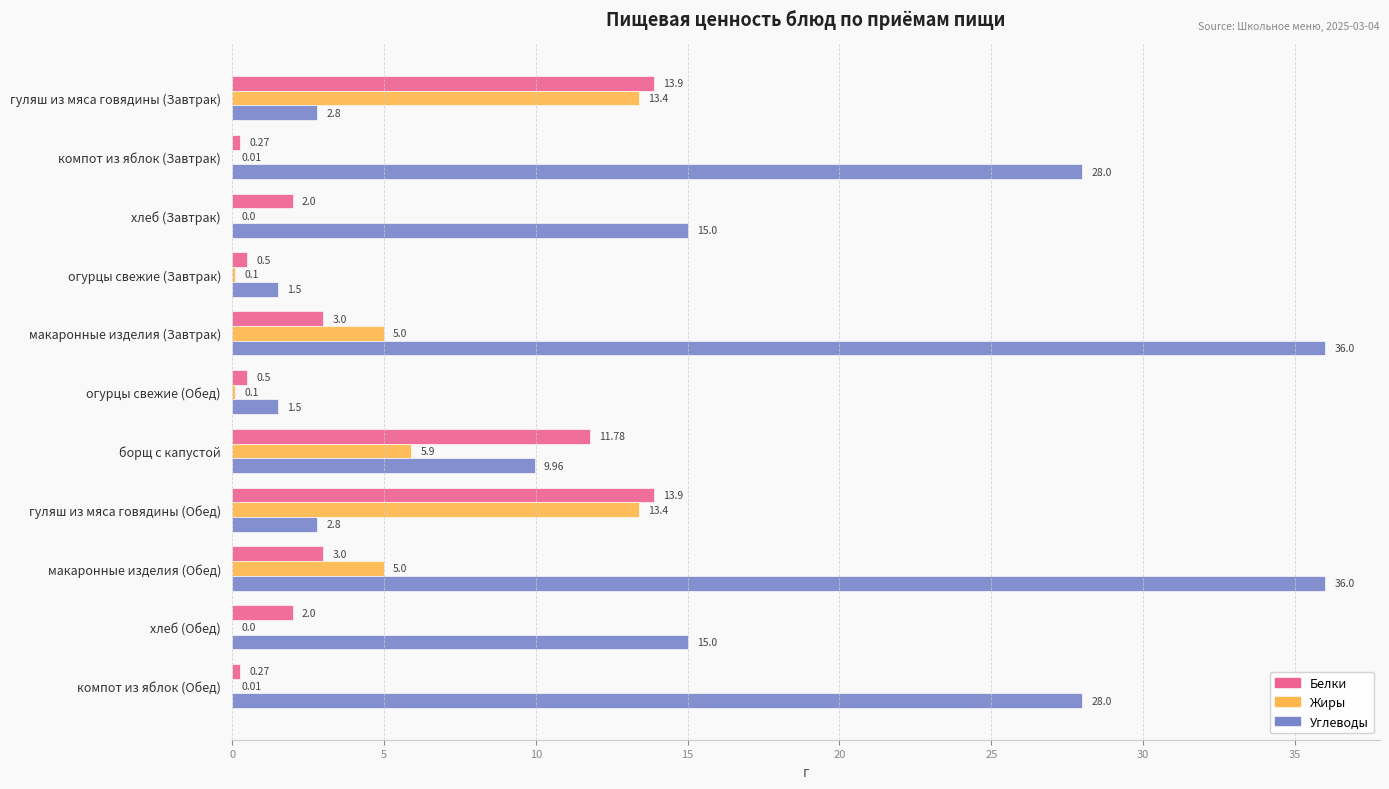

Between гуляш из мяса говядины (Завтрак) and хлеб (Завтрак), which series saw the biggest shift?

Жиры